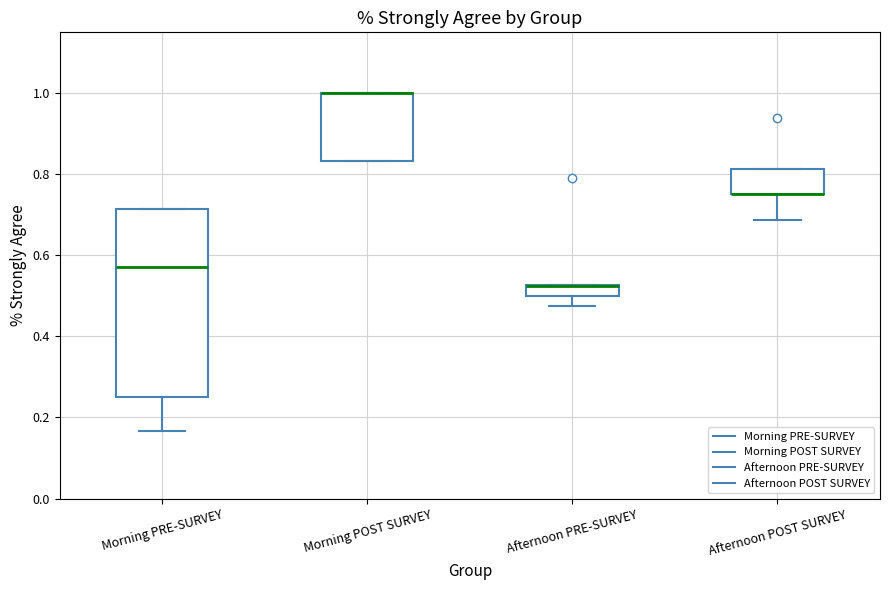

Where does the lower whisker of the box for Afternoon POST SURVEY end on the y-axis? The values are not printed on the chart, so give them approximately, as read against the axis.

0.68